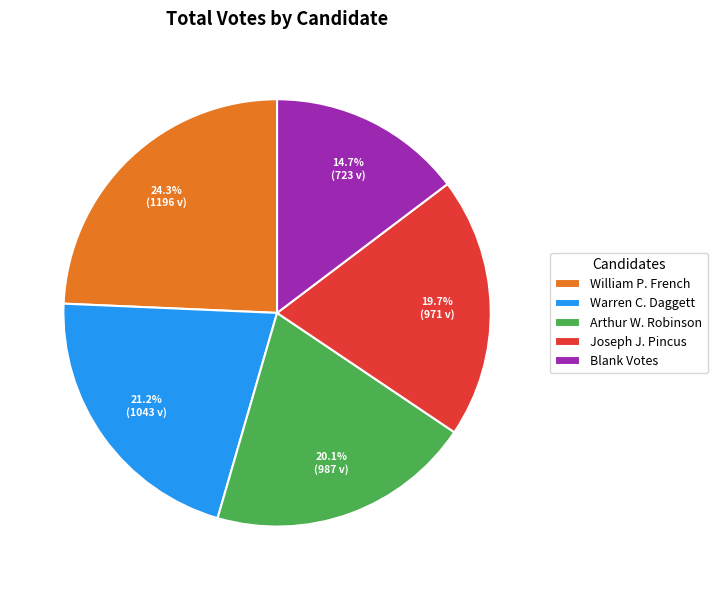

Count the number of slices in the pie.

5